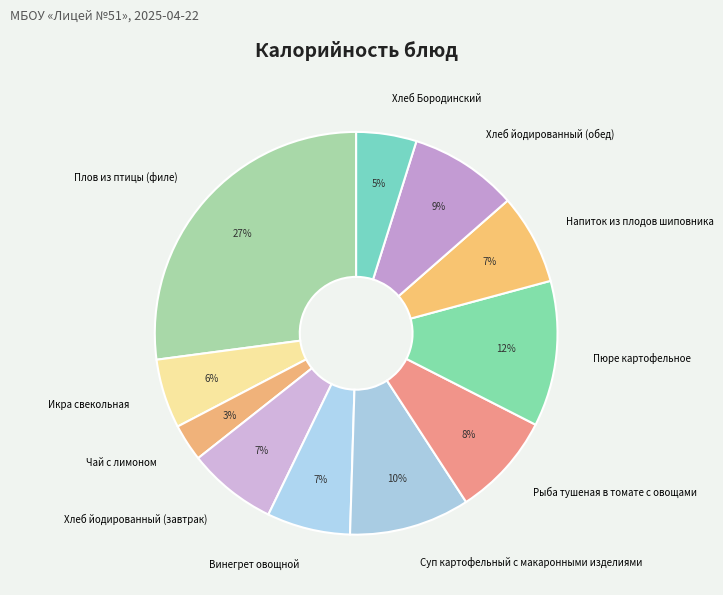

Is Напиток из плодов шиповника the majority of the pie?

No